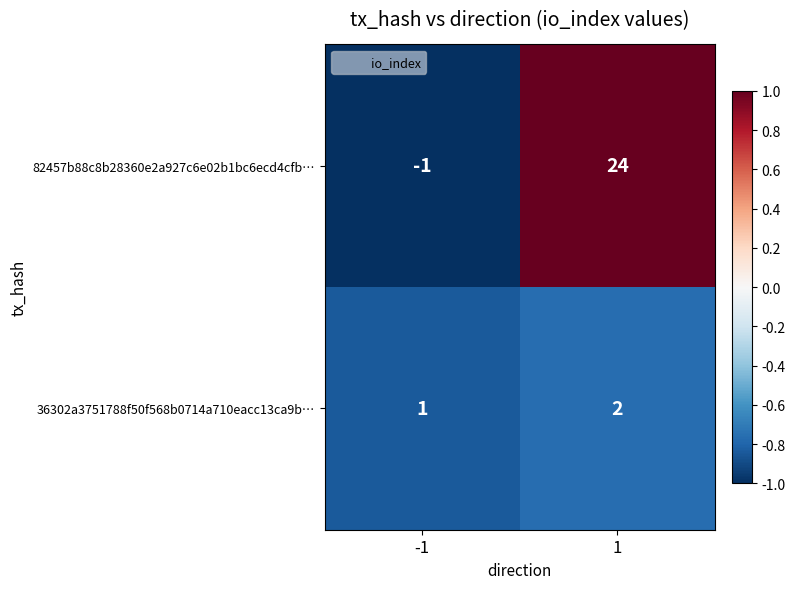

Rank the series by their maximum value, from highest to lowest.

82457b88c8b28360e2a927c6e02b1bc6ecd4cfb…, 36302a3751788f50f568b0714a710eacc13ca9b…